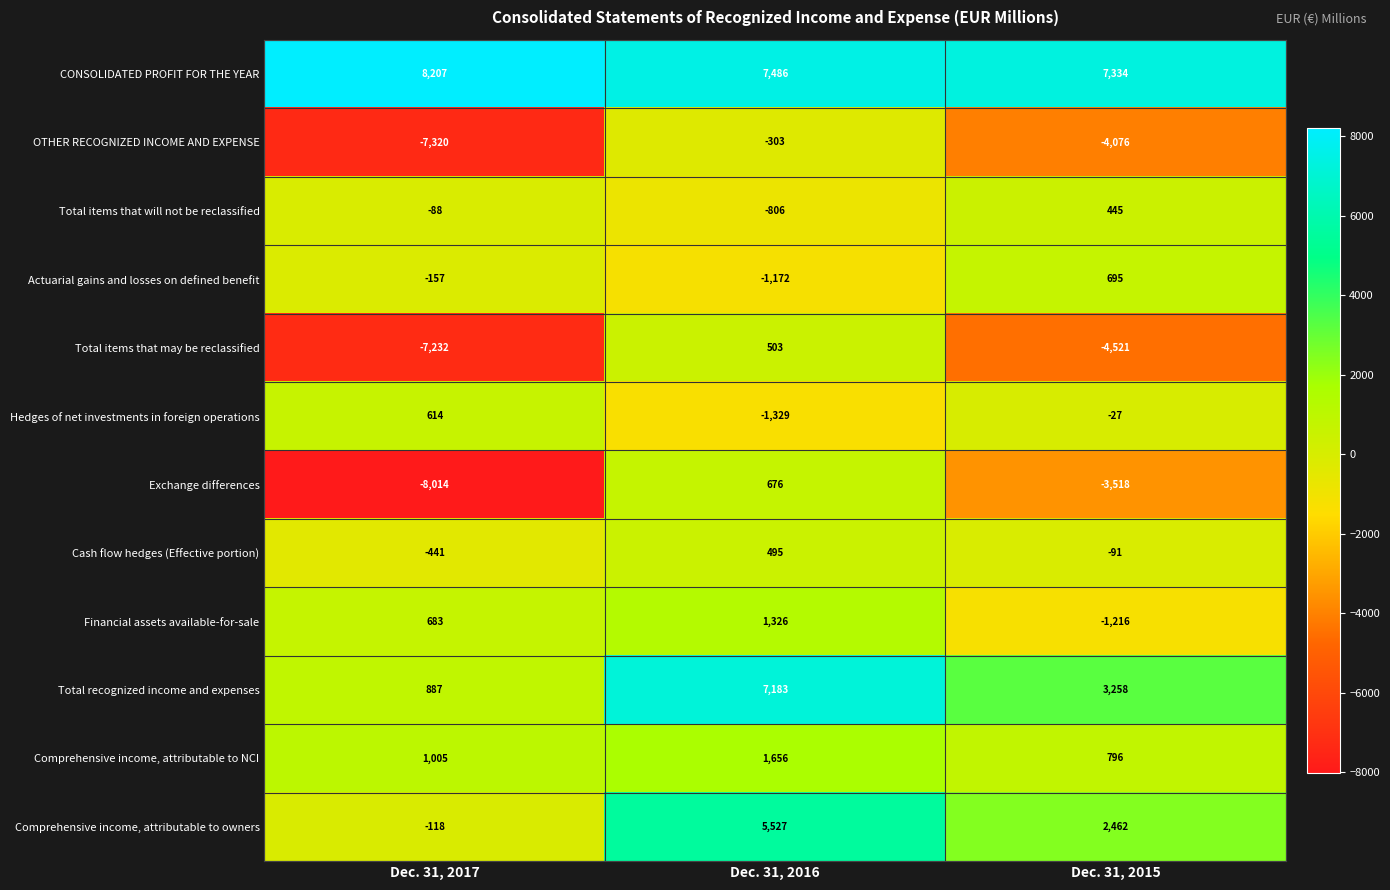

At which label does Total items that may be reclassified first exceed -4521?

Dec. 31, 2016